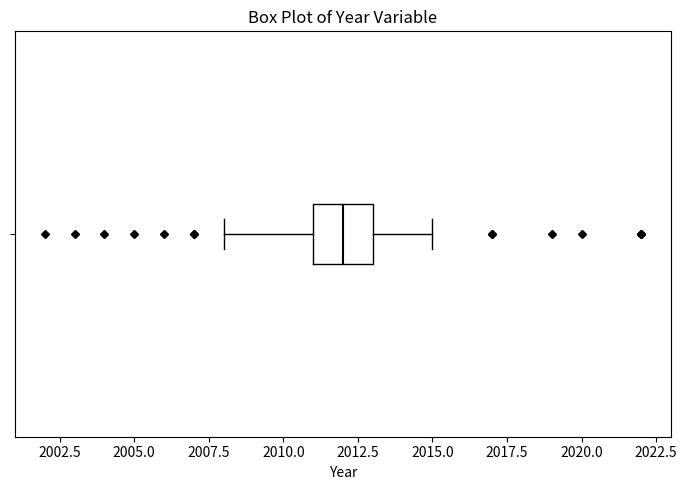

Transcribe this box plot: give where the median line is, the range the box spans, and where the two whiskers end, as read against the x-axis. The values are not printed on the chart, so give them approximately, as read against the axis.

median 2012, box 2011 to 2013, whiskers 2008 to 2015